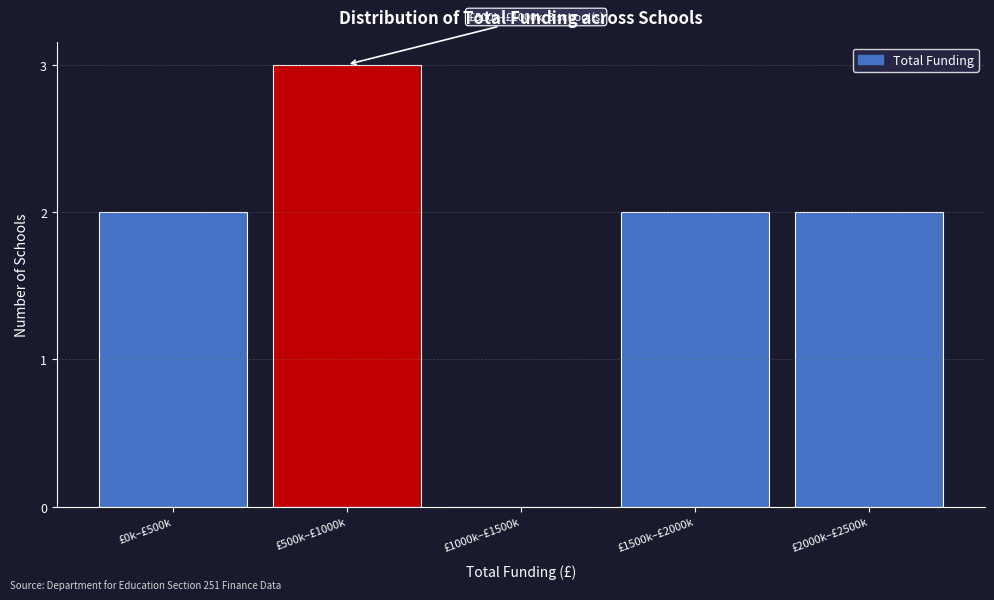

Reading left to right, extract all data points from this chart.

£0k–£500k=2	£500k–£1000k=3	£1000k–£1500k=0	£1500k–£2000k=2	£2000k–£2500k=2